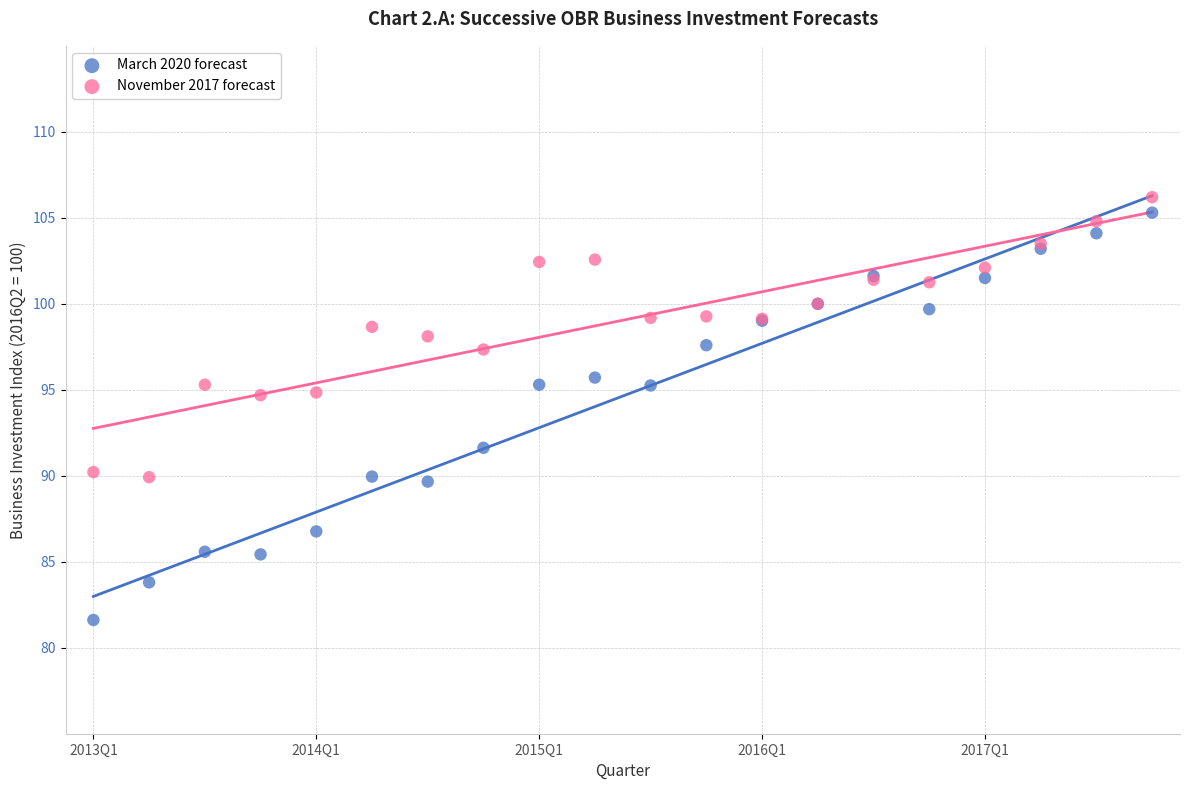

What are all the series names shown in the legend?

March 2020 forecast, November 2017 forecast